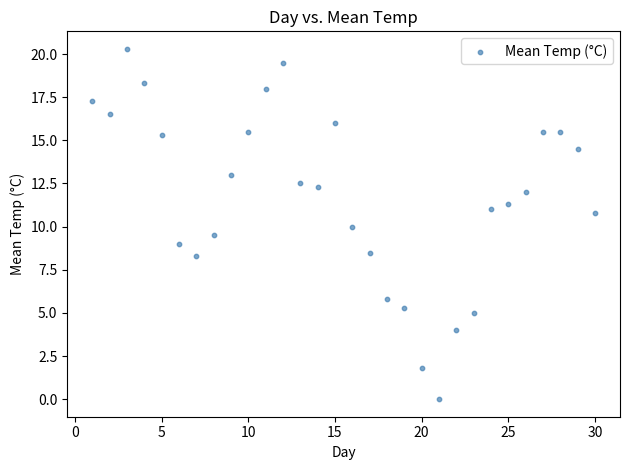

What is the range of Y values (max minus min)?

20.3